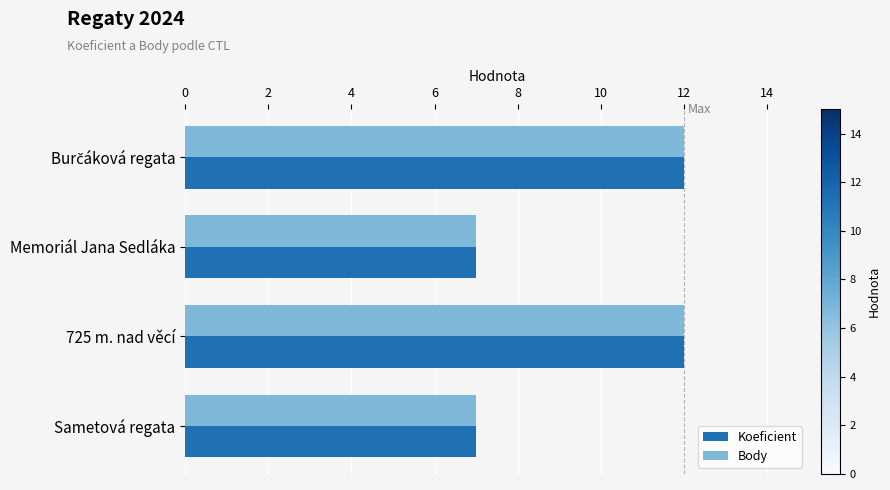

The value of Body at 725 m. nad věcí is 12. True or false?

True